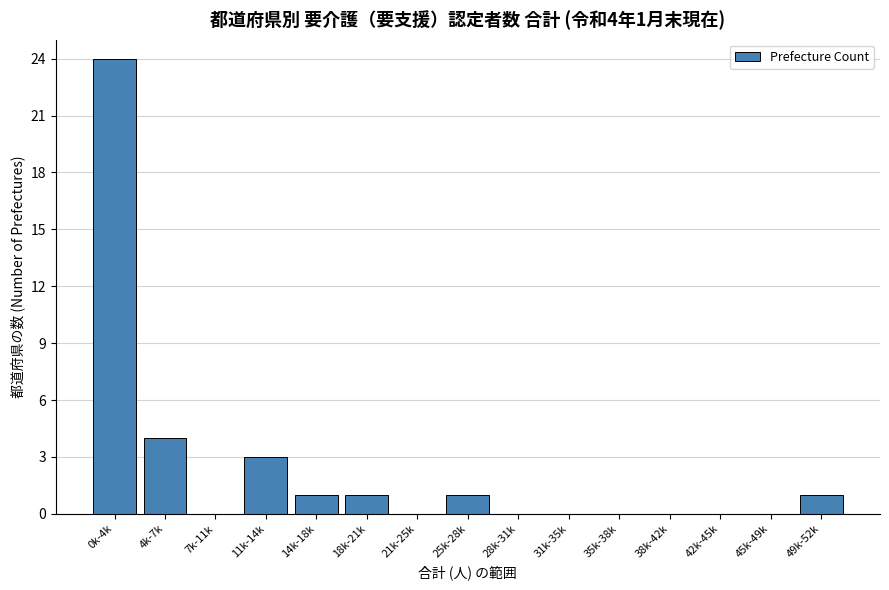

Reading left to right, list all the values displayed in this chart.

0k-4k=24	4k-7k=4	7k-11k=0	11k-14k=3	14k-18k=1	18k-21k=1	21k-25k=0	25k-28k=1	28k-31k=0	31k-35k=0	35k-38k=0	38k-42k=0	42k-45k=0	45k-49k=0	49k-52k=1